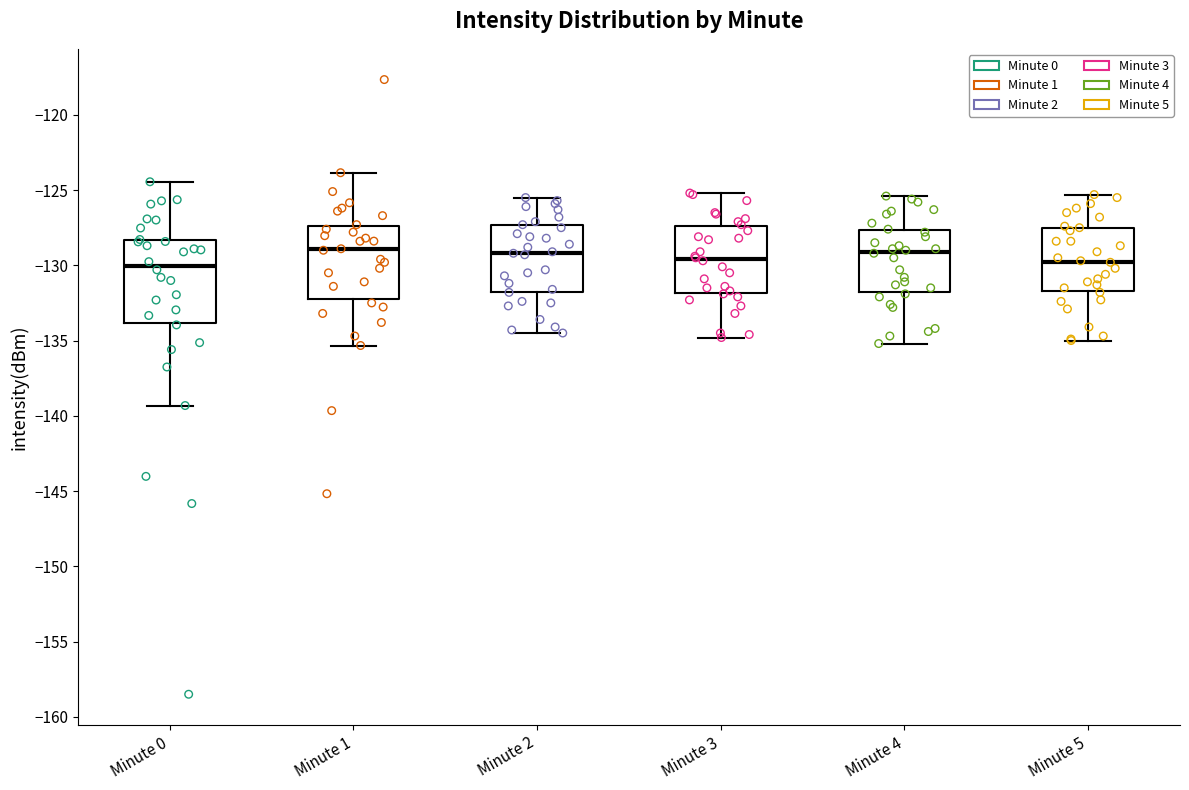

Comparing the boxes themselves (not the whiskers), which one is the tallest?

Minute 0